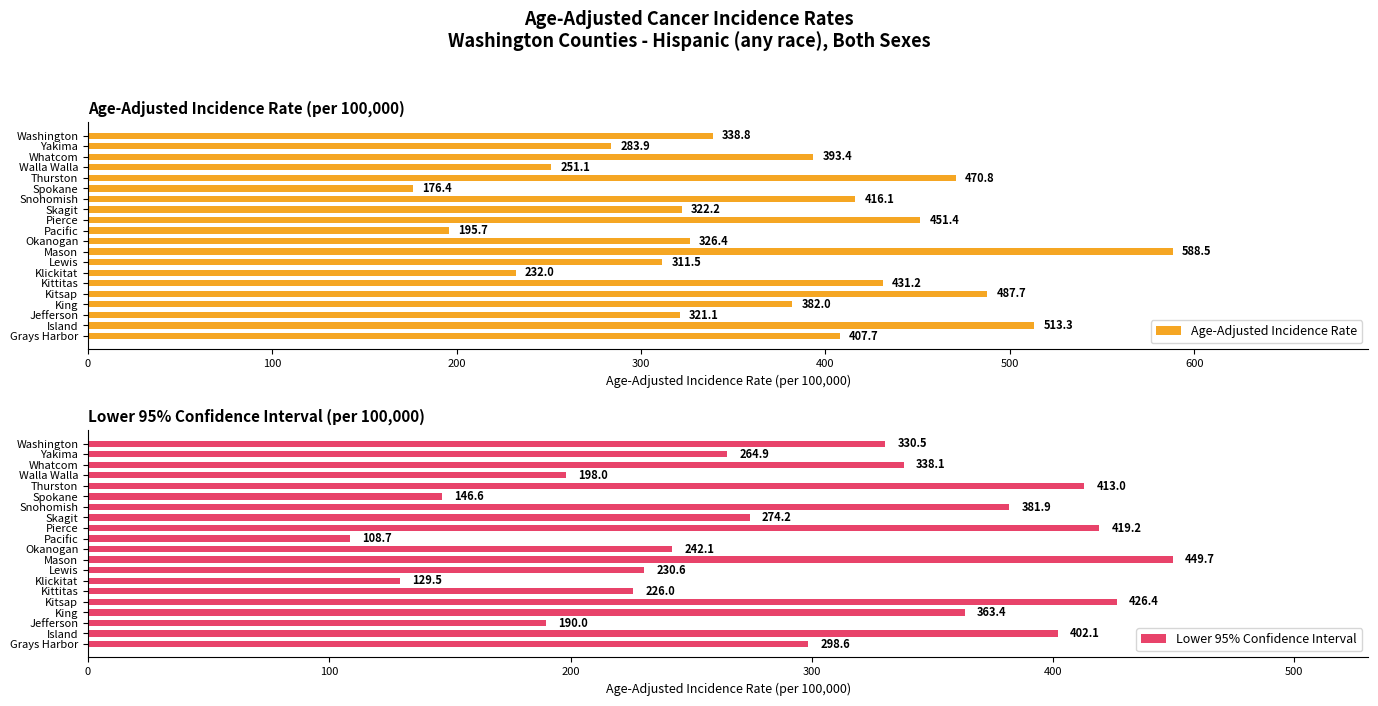

What are all the series names shown in the legend?

Age-Adjusted Incidence Rate, Lower 95% Confidence Interval